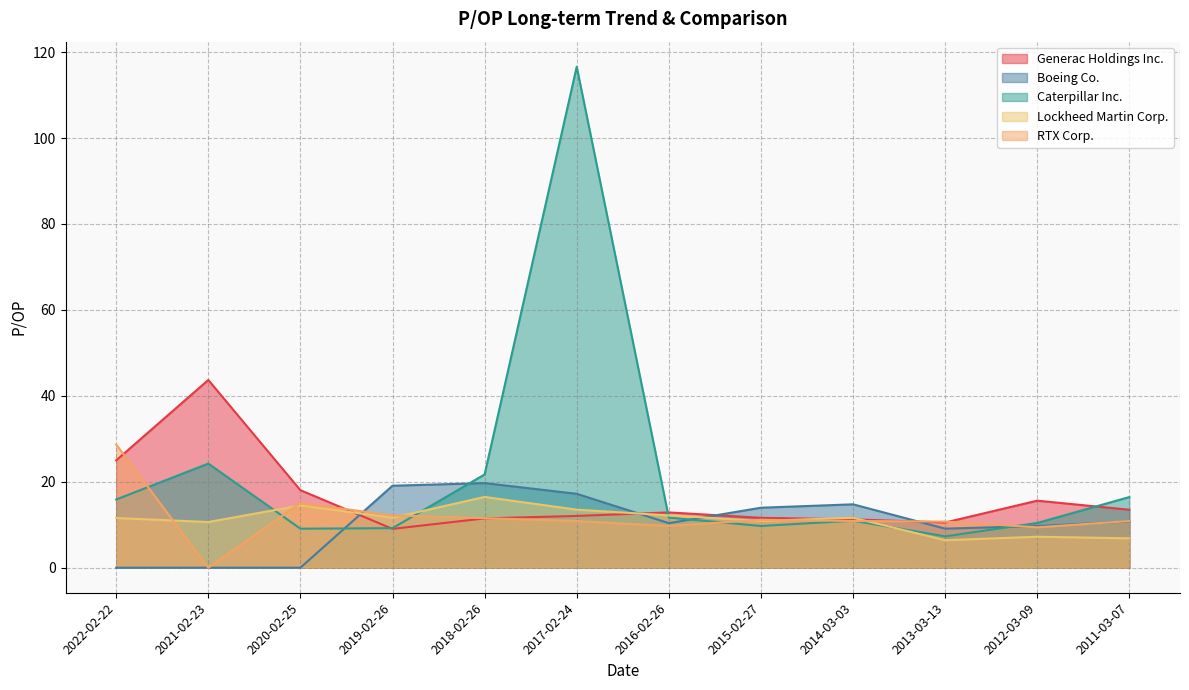

Where is Boeing Co. nearest to the value 9?

2013-03-13